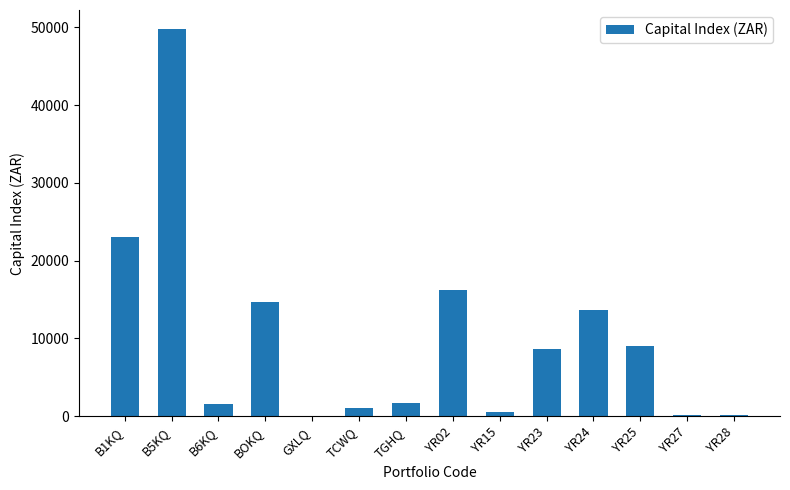

What is the greatest value displayed?

49747.4